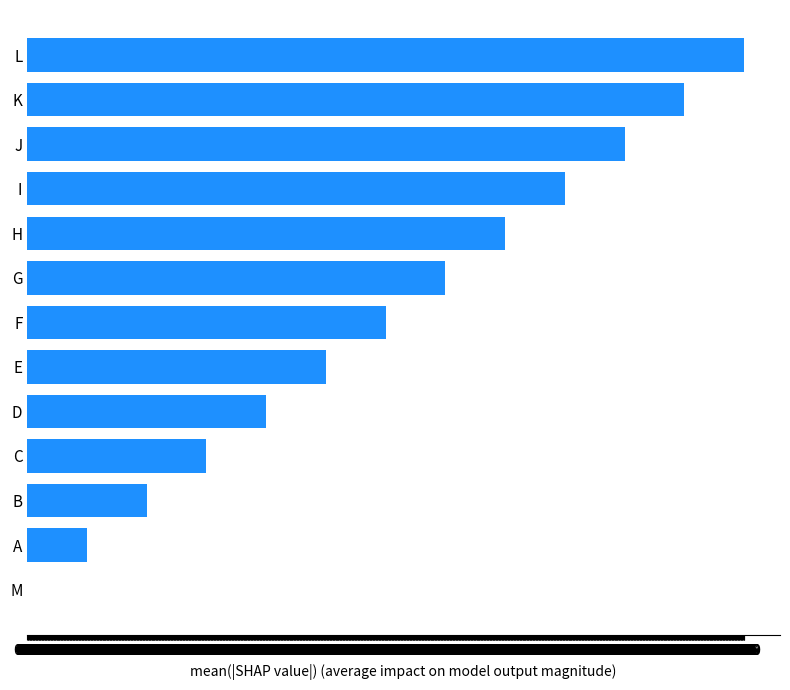

The value at C is 4. True or false?

False